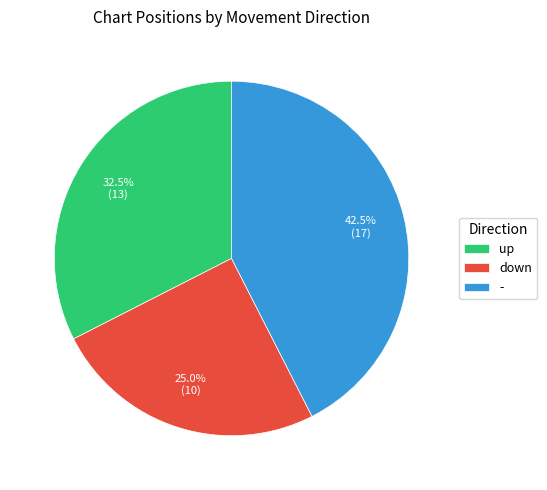

Rank the categories by value from lowest to highest.

down, up, -